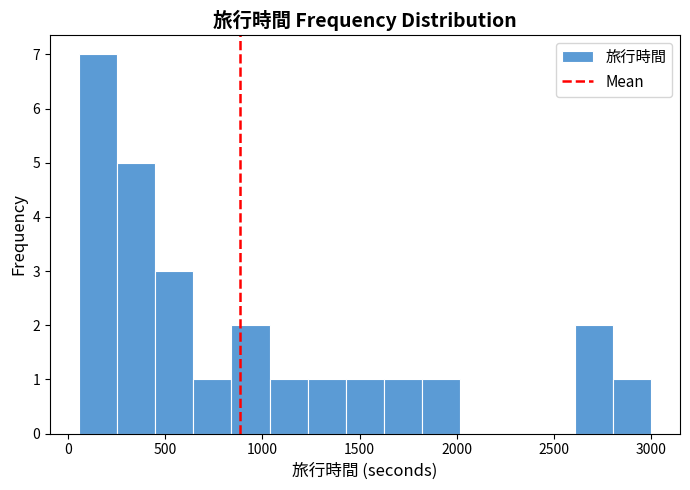

Read against the x-axis, roughly where is the centre of the tallest bar?

150